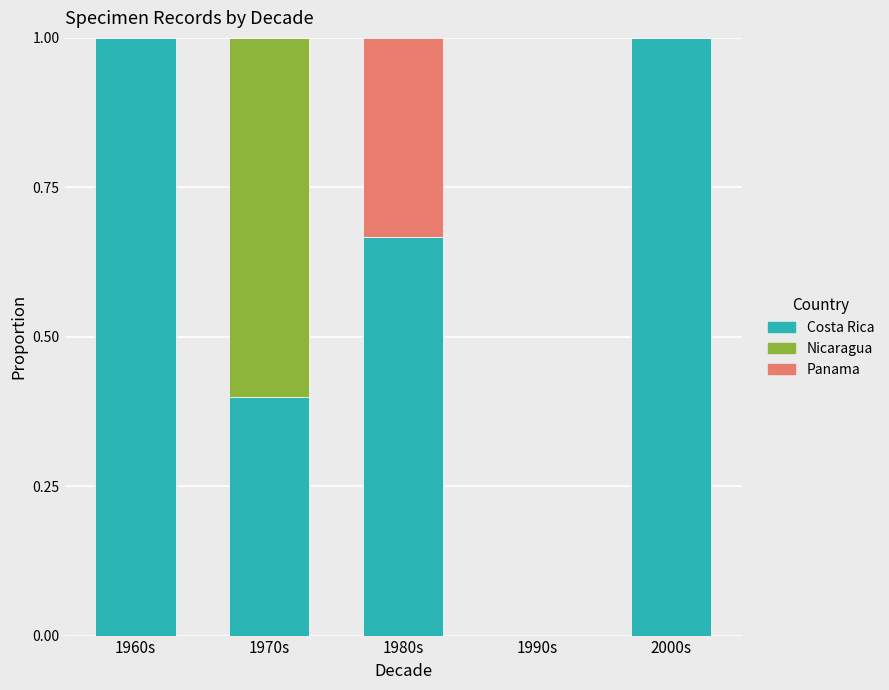

What is the total value across all series at 1970s?

1.0